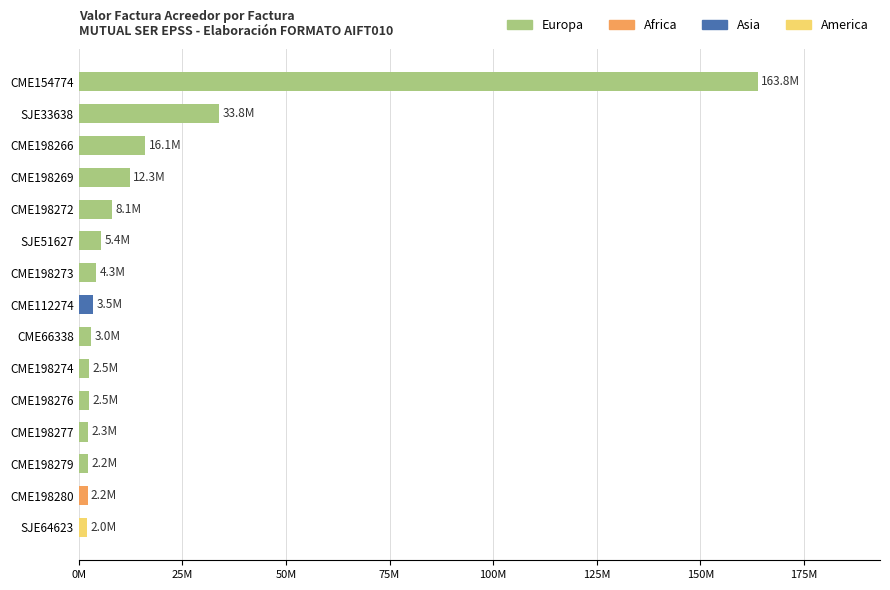

Does the chart contain any negative values?

No